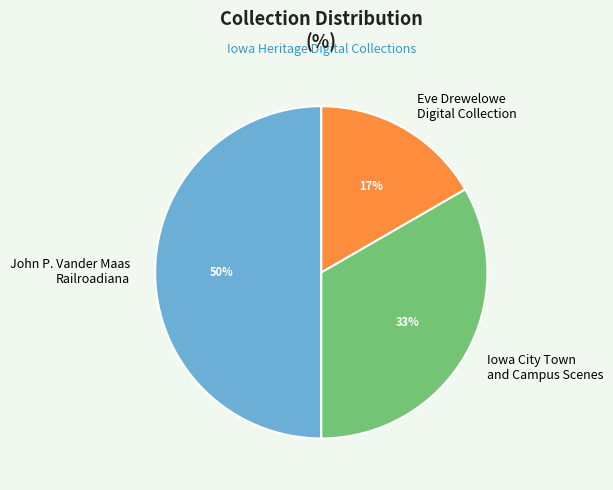

How many slices are in this pie chart?

3